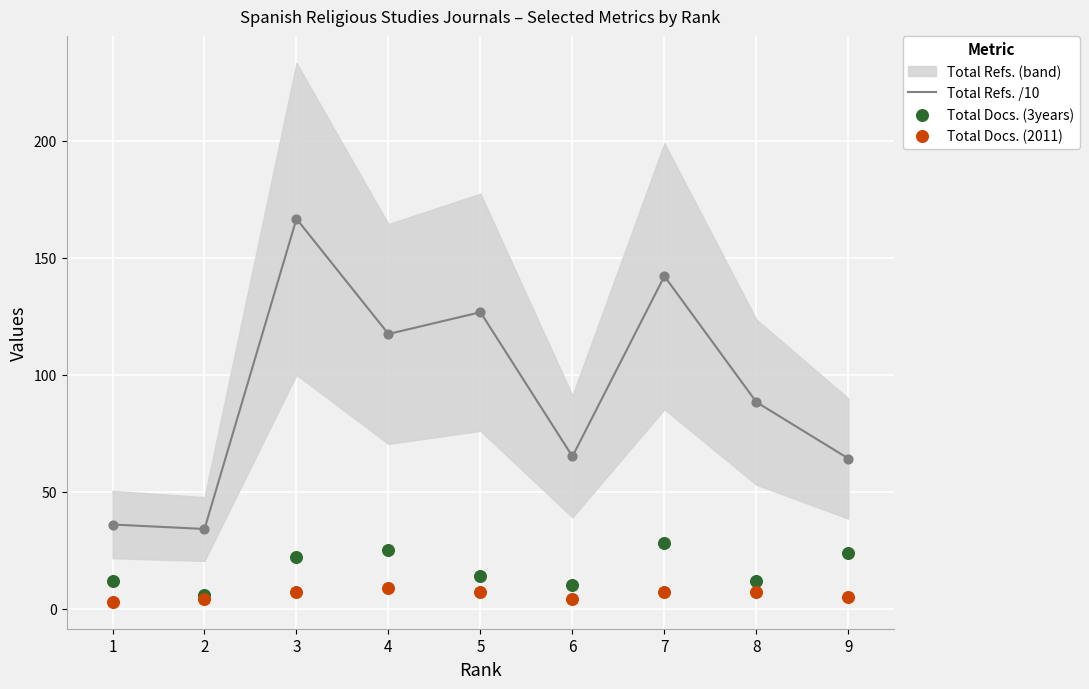

Which series reaches the maximum Y coordinate?

Total Refs. /10